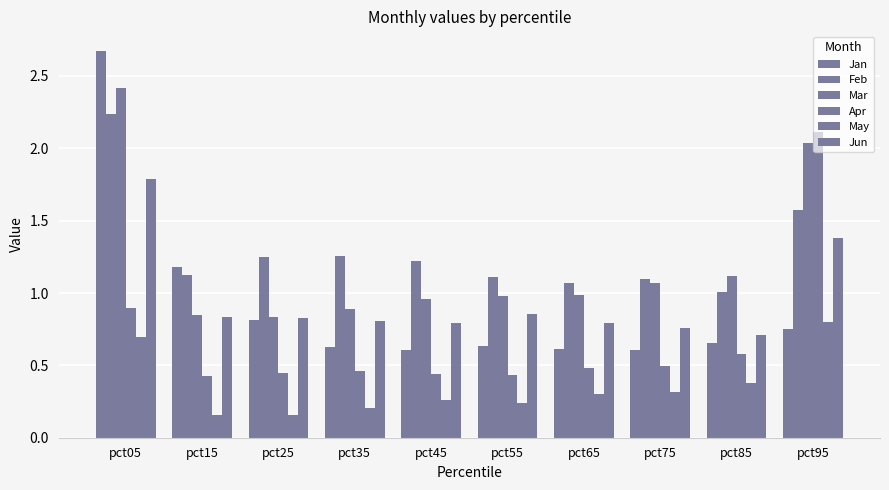

Does the chart contain any negative values?

No